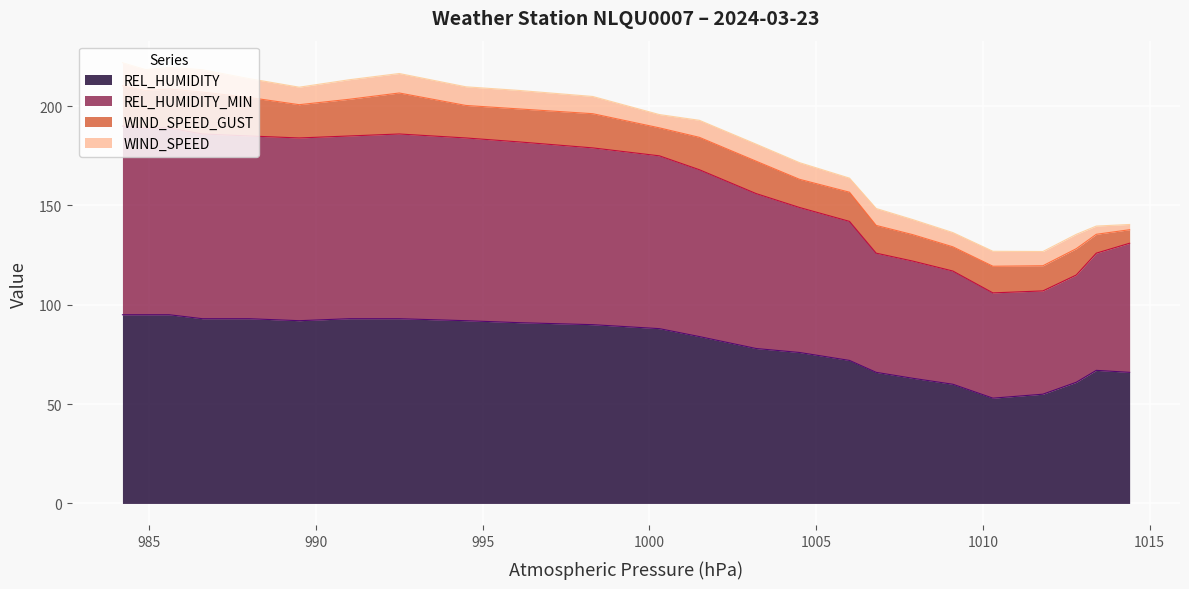

What is the lowest value of the REL_HUMIDITY series?

53.0